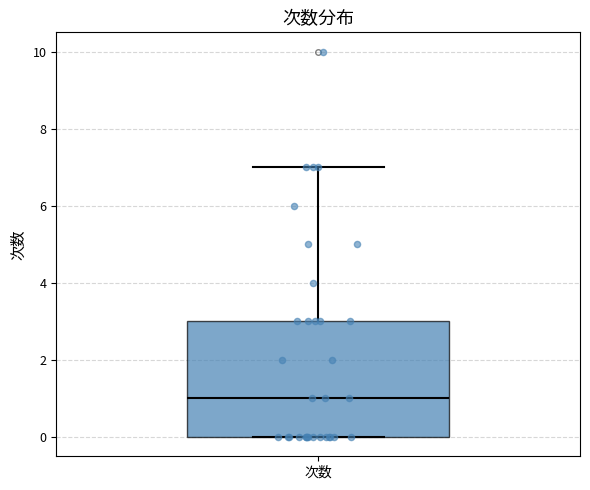

Where does the median line of the box for 次数 sit on the y-axis? The values are not printed on the chart, so give them approximately, as read against the axis.

1